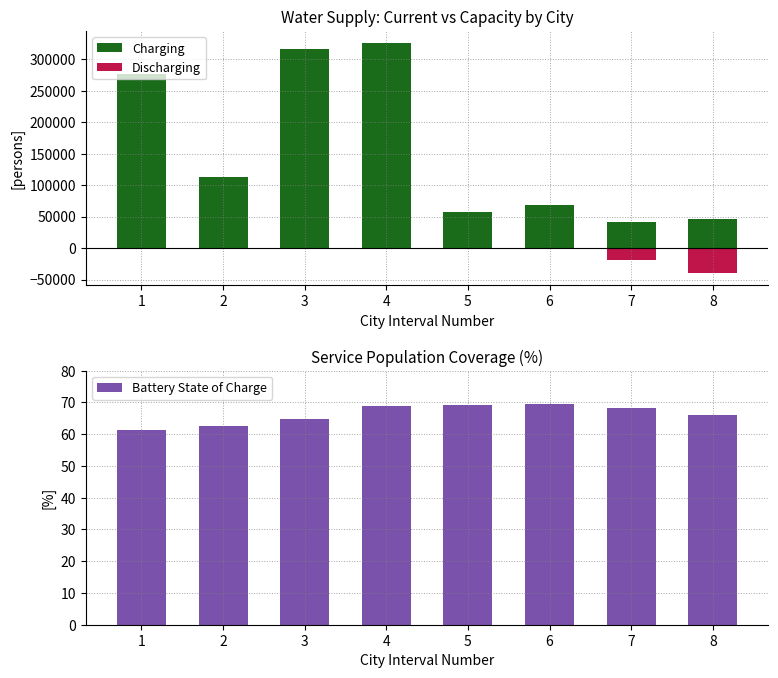

Which series changed the most between 3 and 7?

Charging